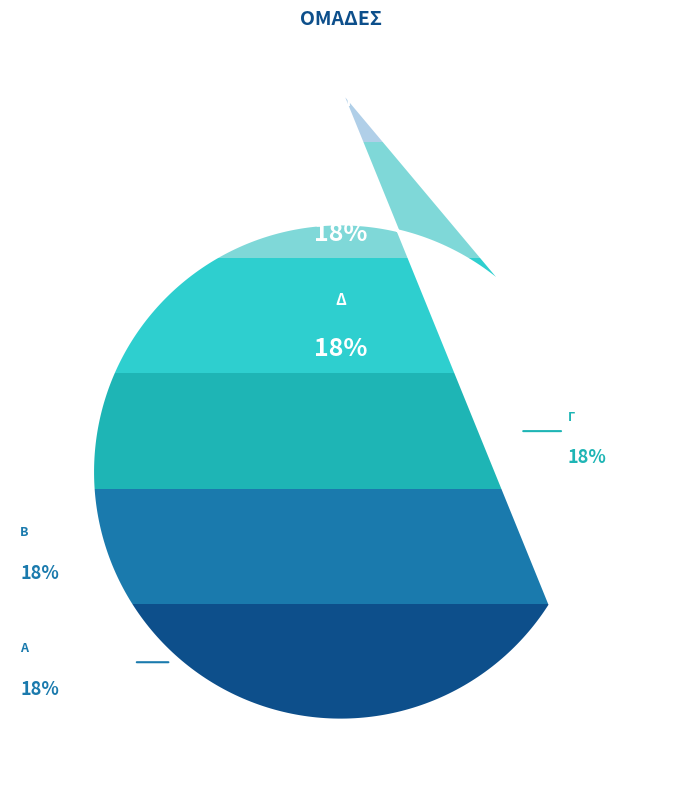

Count the number of slices in the pie.

6